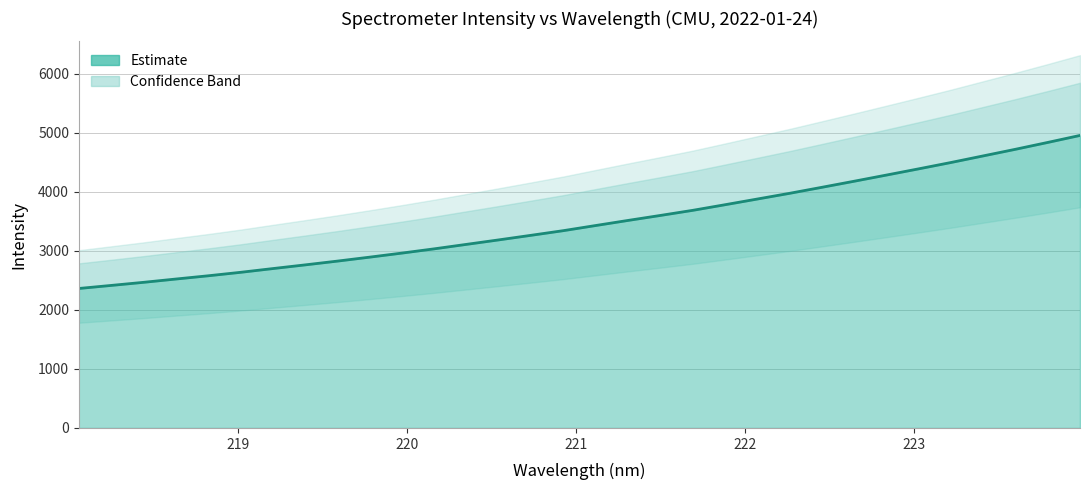

How many lines are shown in the chart?

1